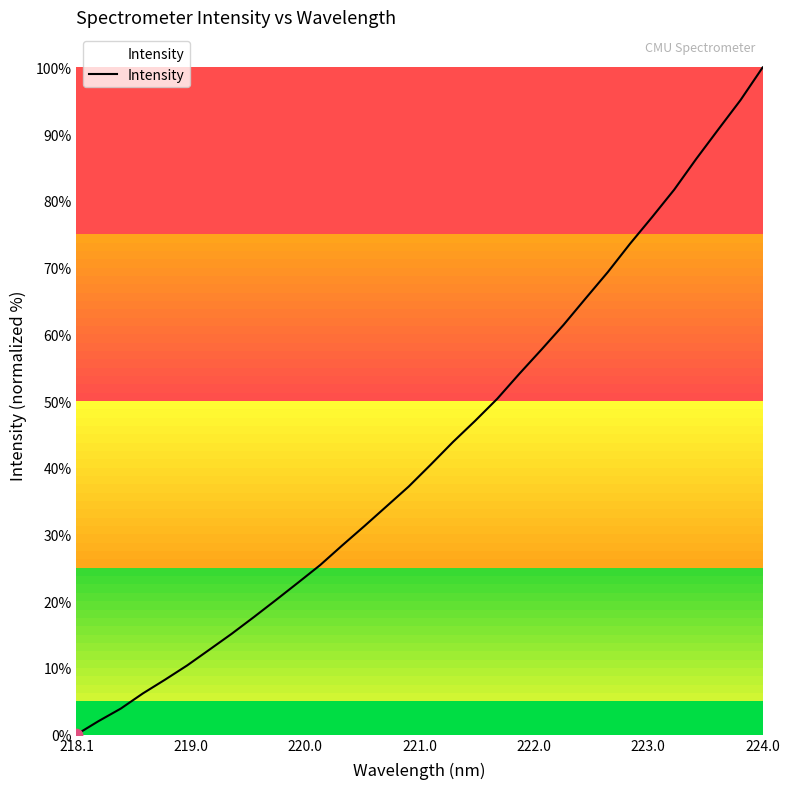

What is the maximum value shown in the chart?

100.0